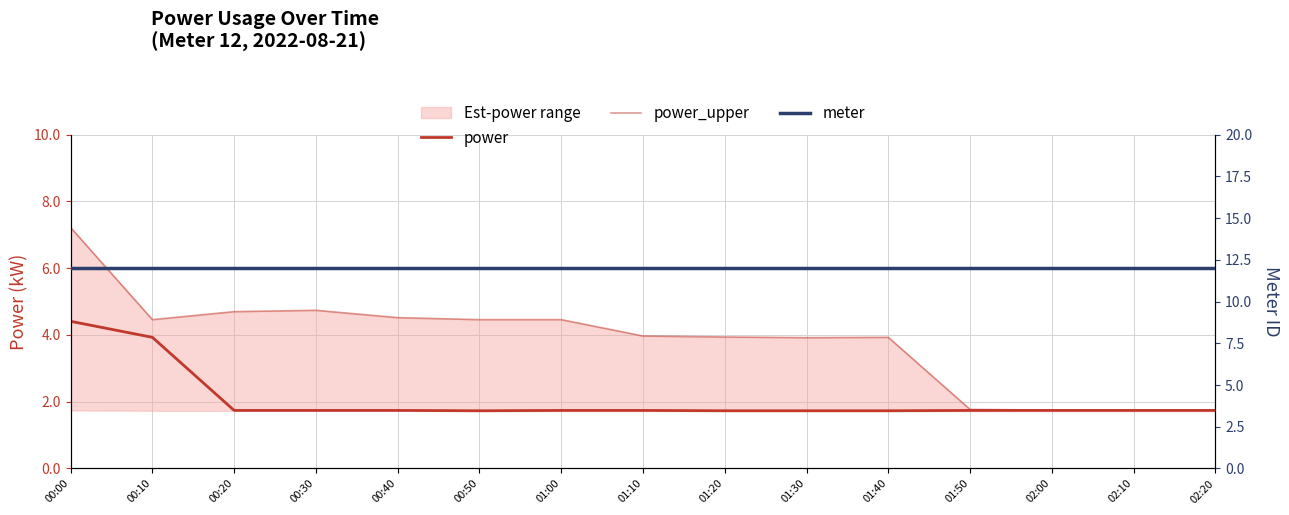

List the series in order of their peak value, highest first.

meter, power_upper, power